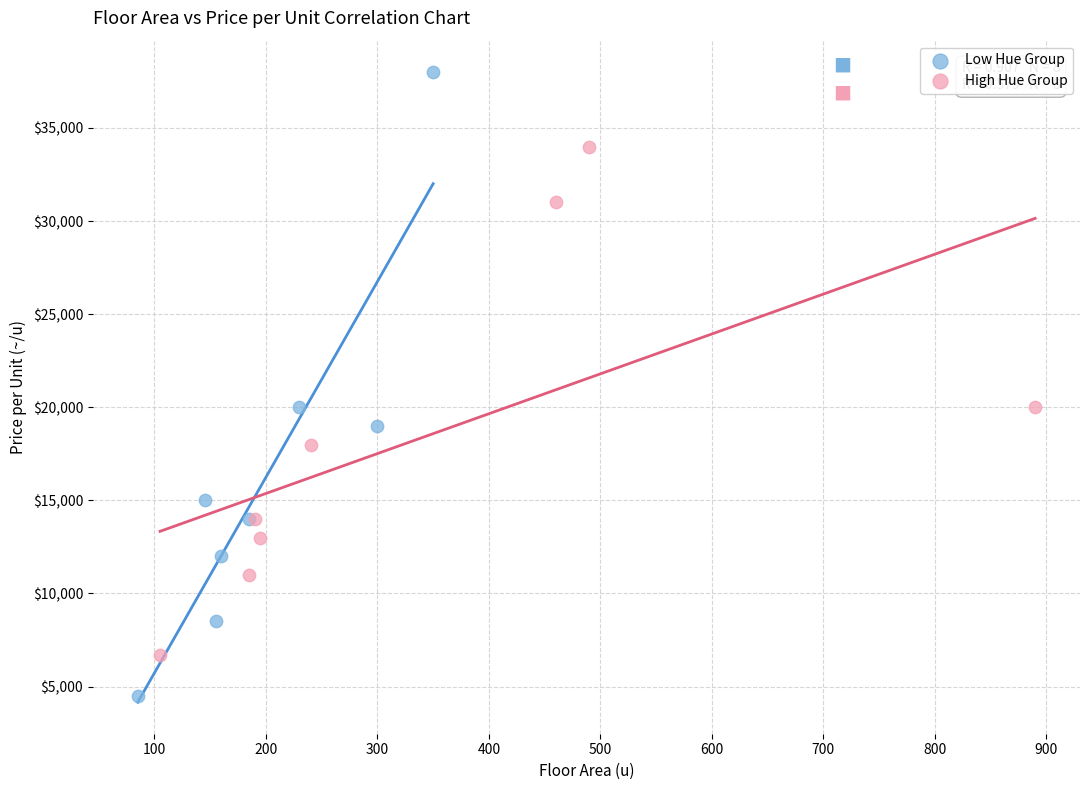

Which series contains the highest Y value?

Low Hue Group